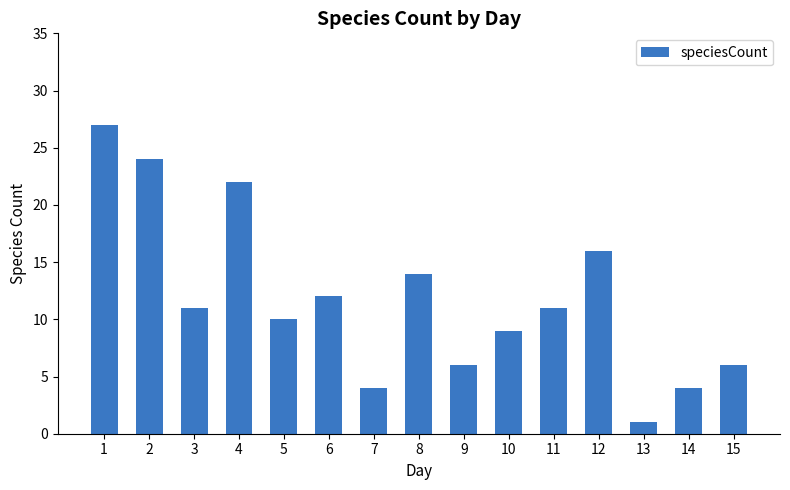

What is the difference between the maximum and minimum values?

26